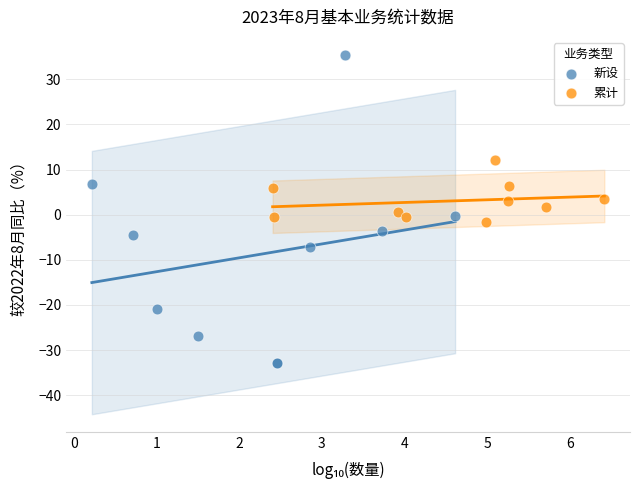

Which series contains the highest Y value?

新设